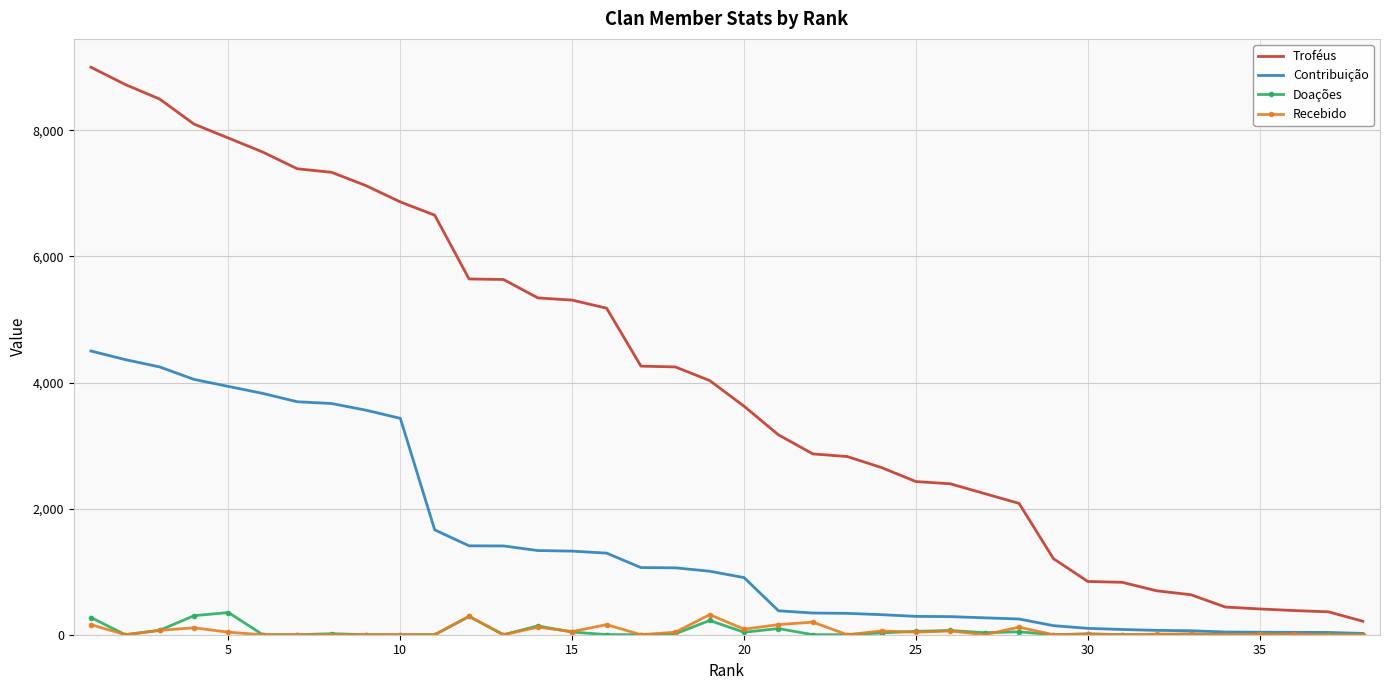

Which series has the largest total across all categories?

Troféus